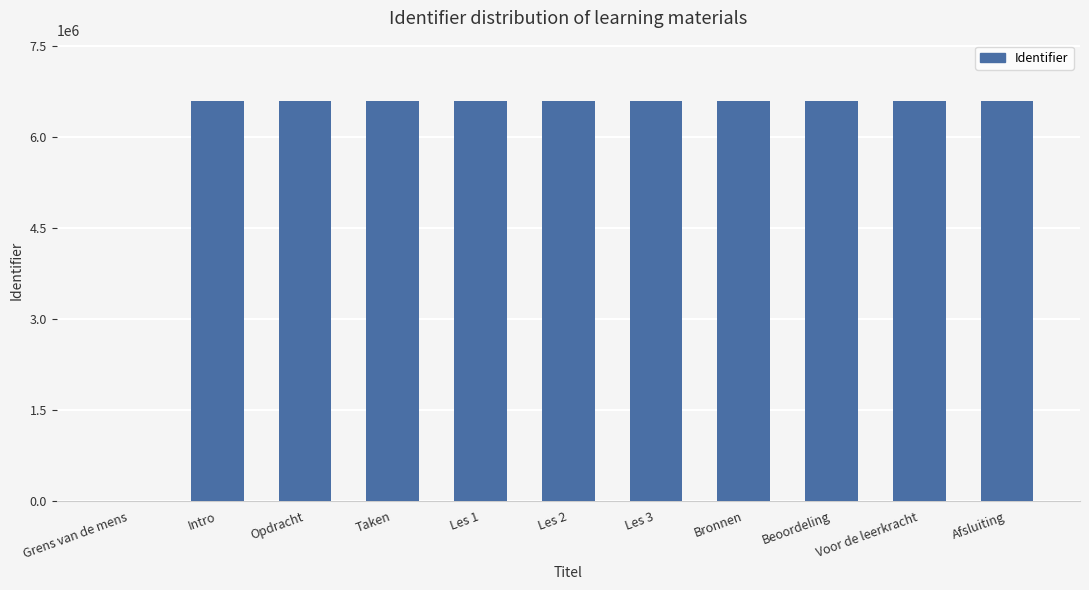

How many data points does each series have?

11